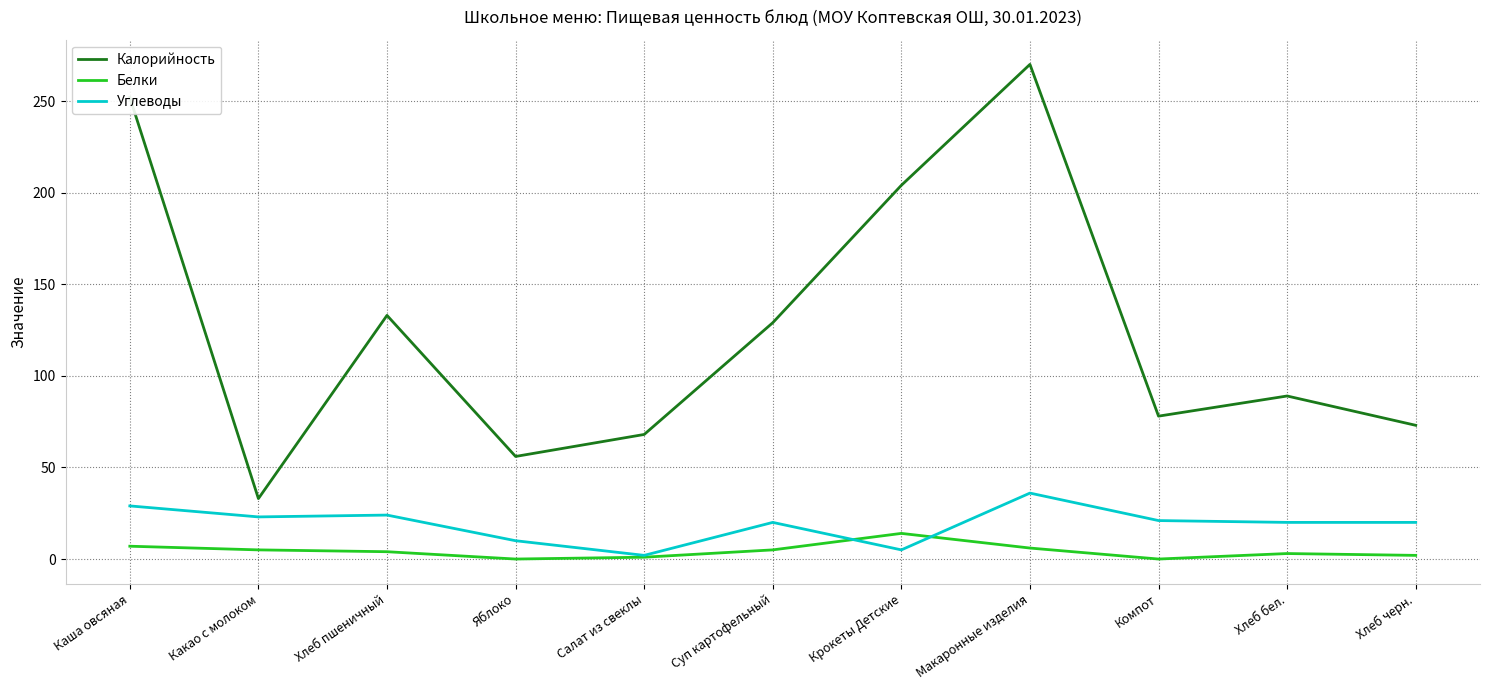

Which series has the largest total across all categories?

Калорийность